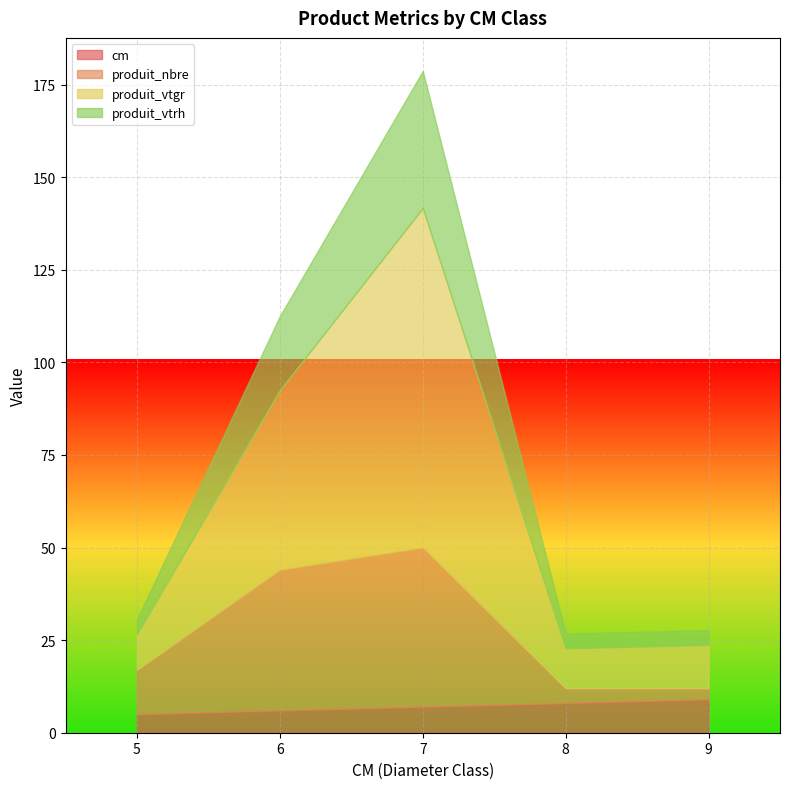

How many values in the produit_vtrh series exceed 4?

2